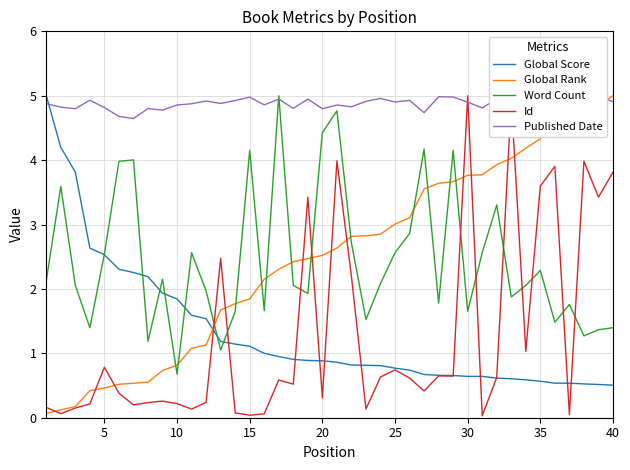

How many times do Global Rank and Word Count cross each other?

13